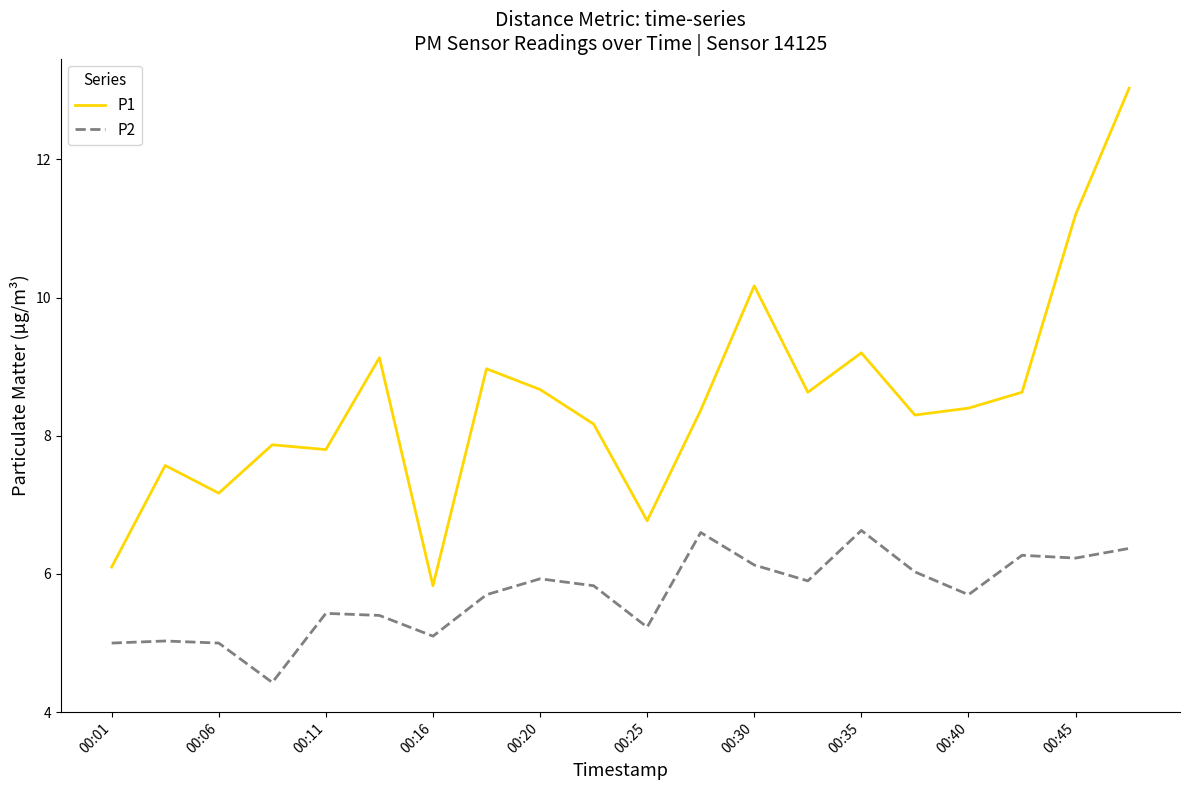

What is the lowest value of the P1 series?

5.8